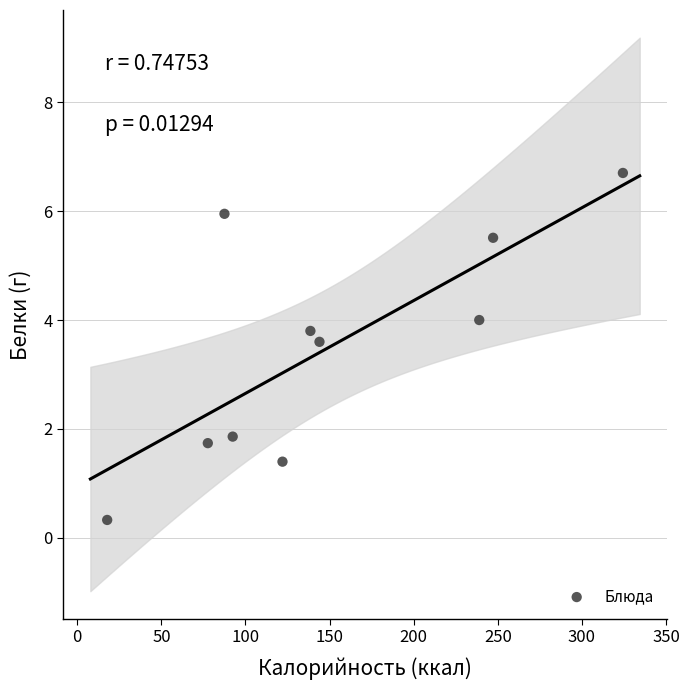

What Y value in the scatter plot is closest to 3?

3.6